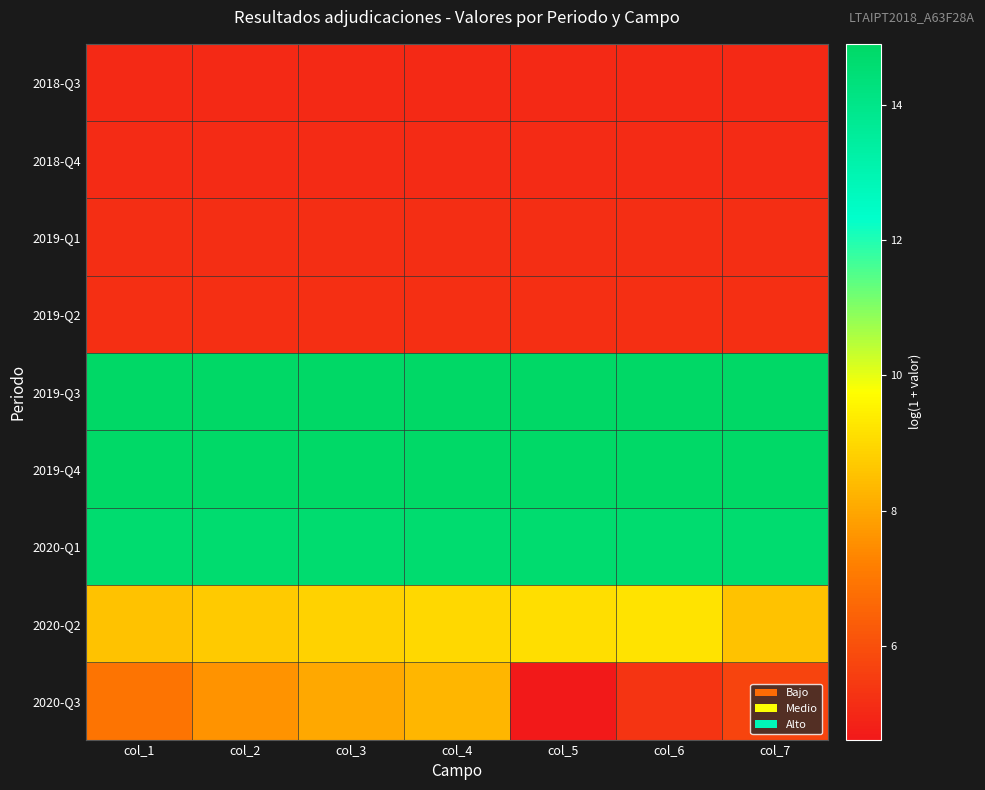

Count the number of categories in the chart.

7